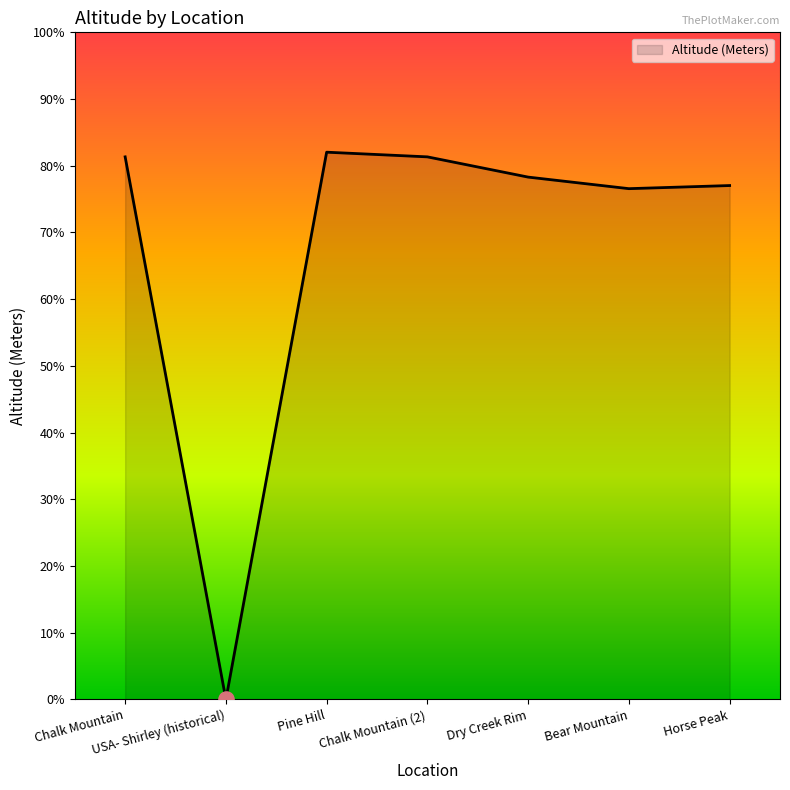

What is the change in value from USA- Shirley (historical) to Bear Mountain?

+2297